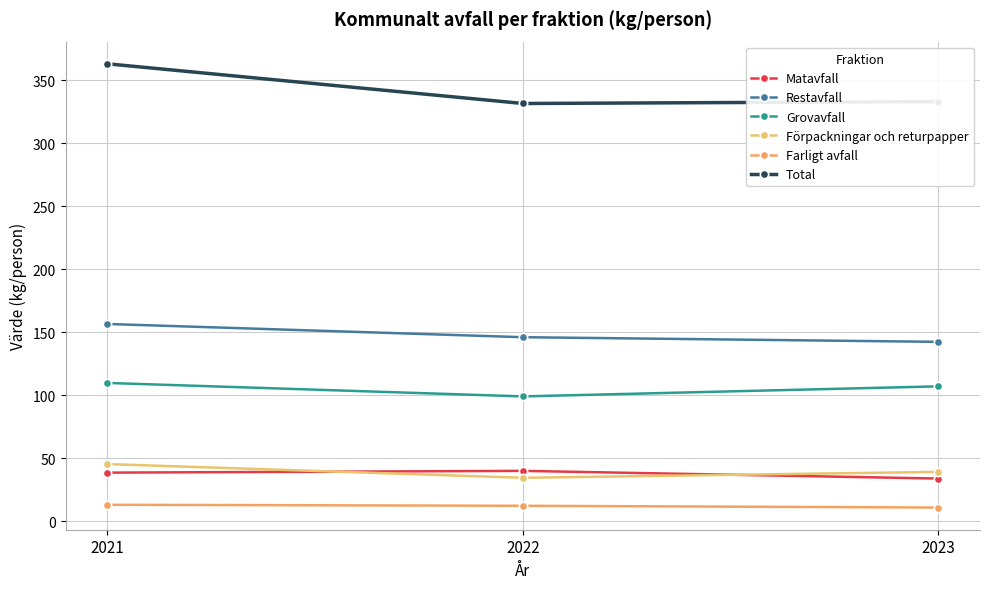

The value of Grovavfall at 2021 is 109.7. True or false?

True